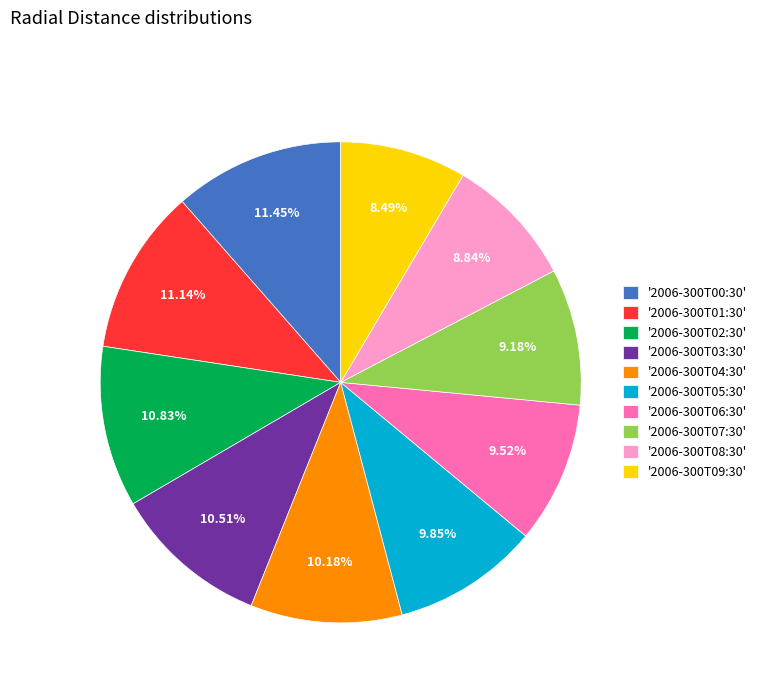

Approximately how many times larger is the value at '2006-300T06:30' compared to '2006-300T01:30'?

0.9